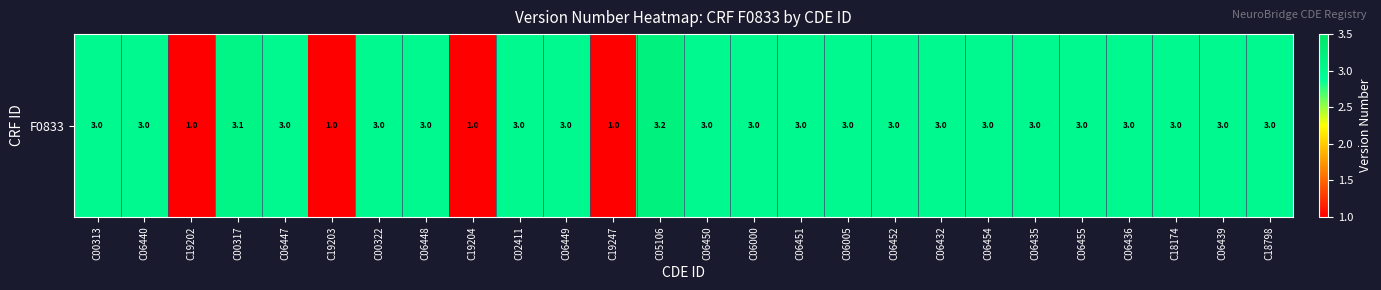

At which label does the data first exceed 3?

C00317